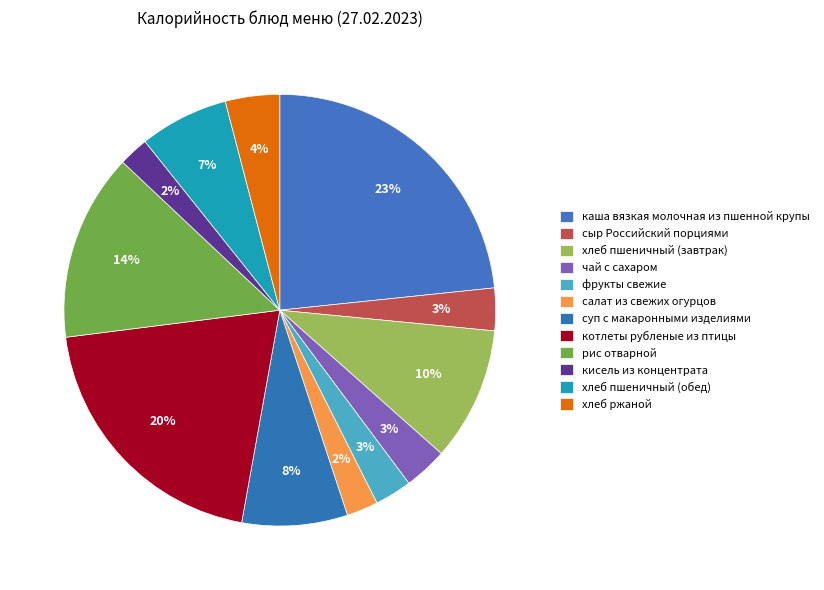

How many segments does this pie chart have?

12